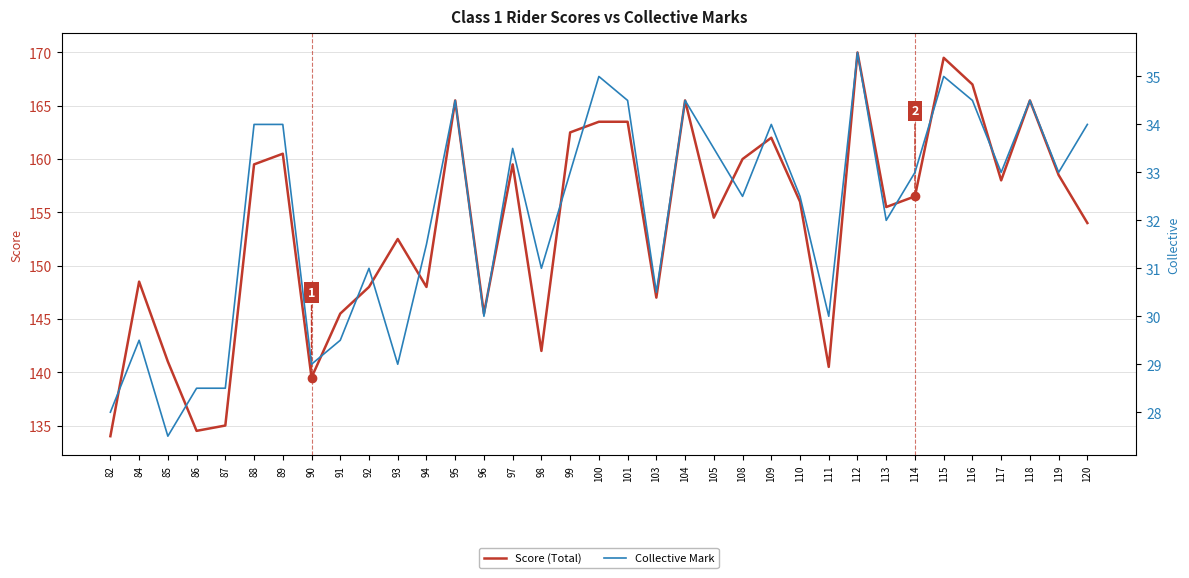

What is the sum of the Collective Mark values at 108 and 93?

61.5